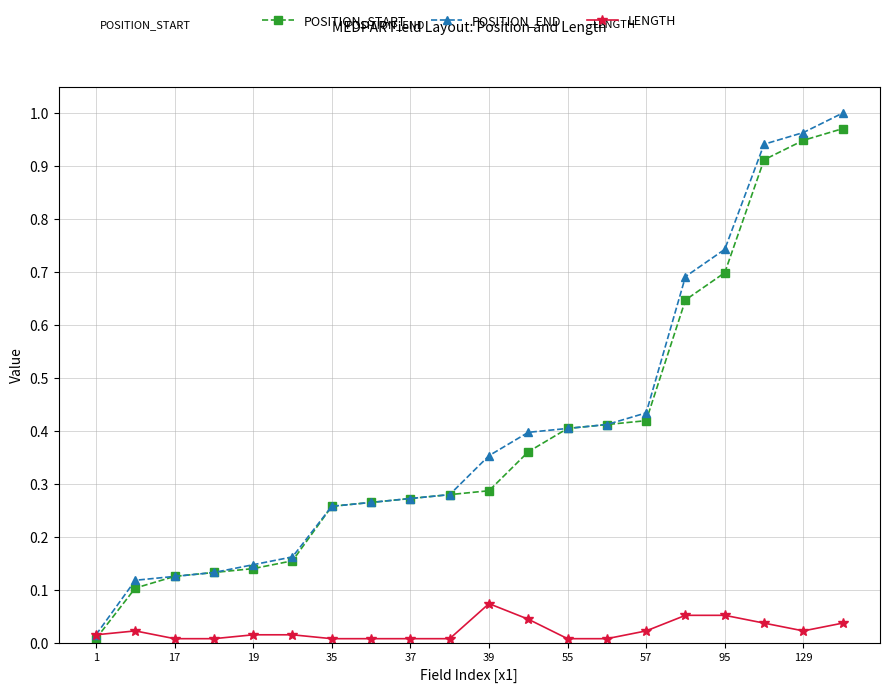

At how many categories does at least one series exceed 0?

20